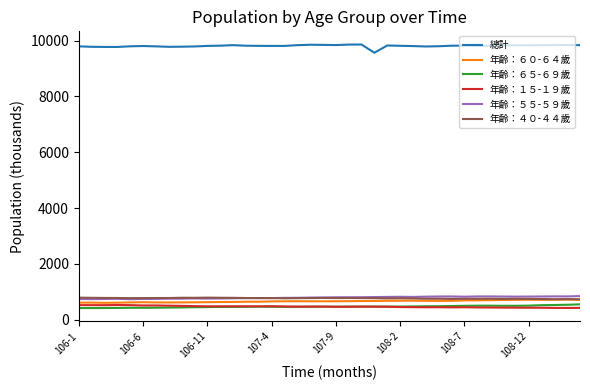

How many values in the 年齡：４０-４４歲 series are below 779?

20